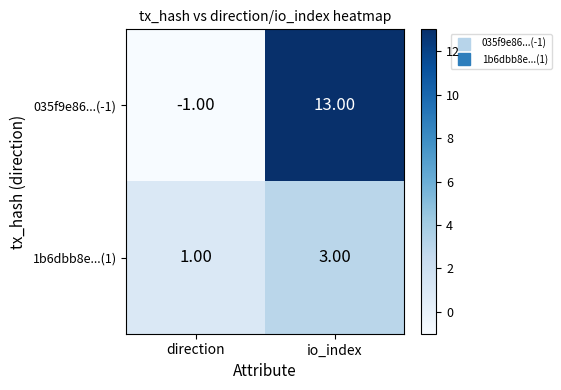

At io_index, list the series in order from largest to smallest.

035f9e86...(-1), 1b6dbb8e...(1)